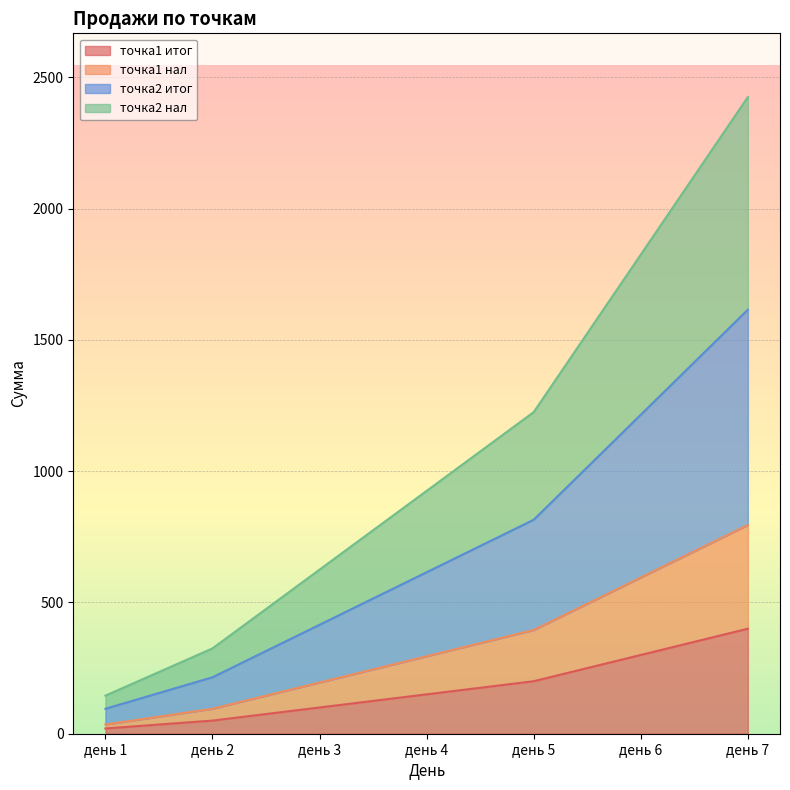

Which category has the highest value in the точка1 итог series?

день 7